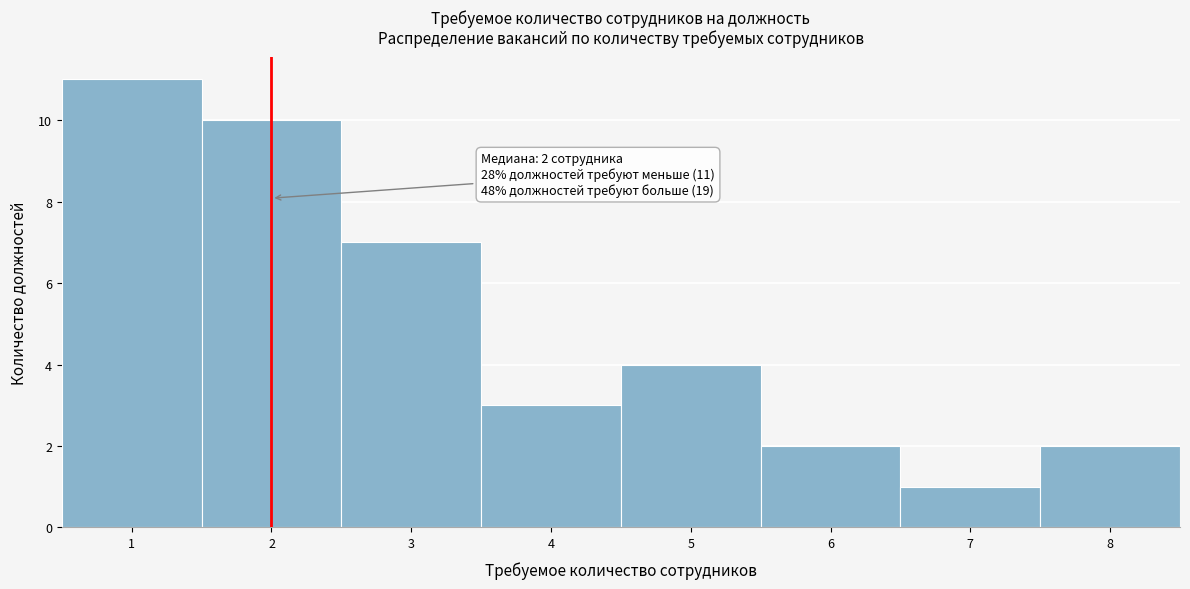

Which range on the x-axis has the tallest bar?

0.5 to 1.5